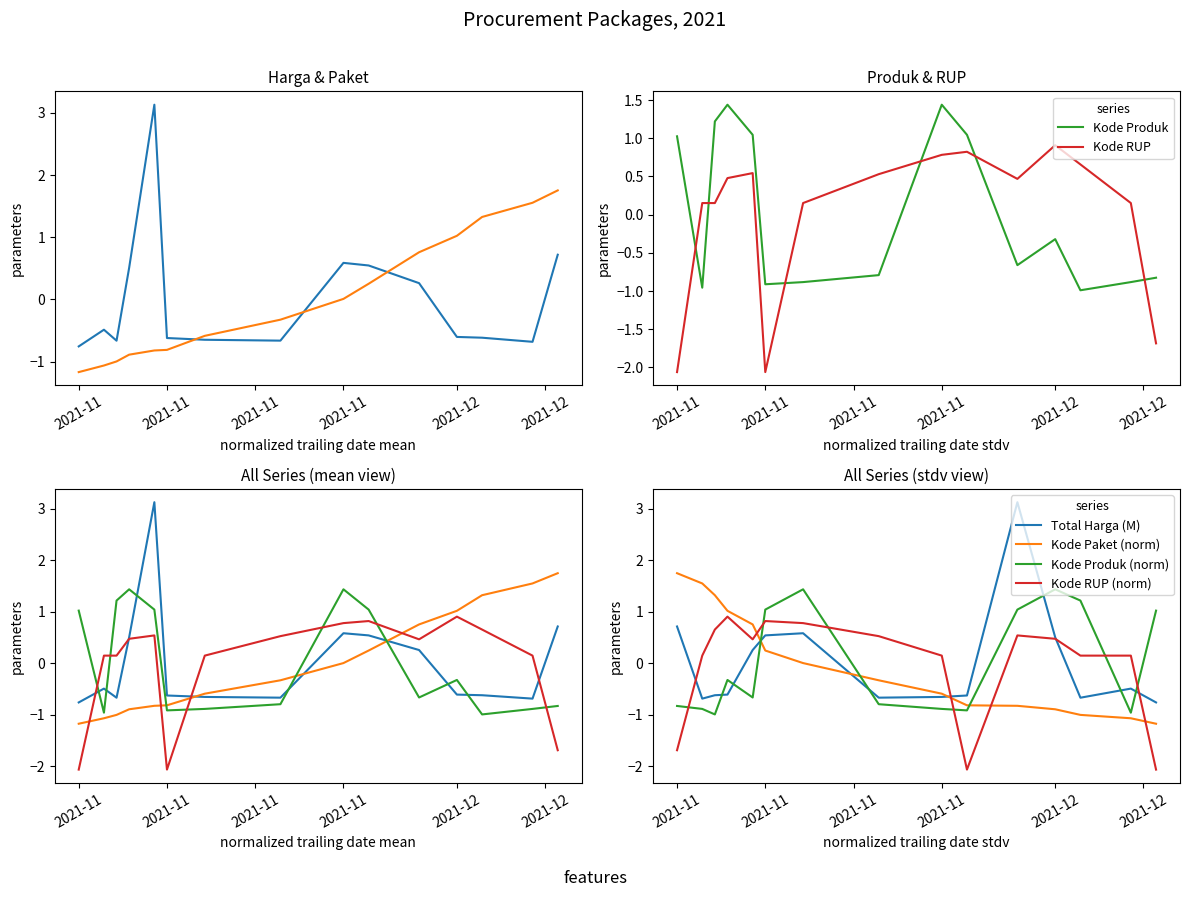

Does the chart display data point markers on the line(s)?

No